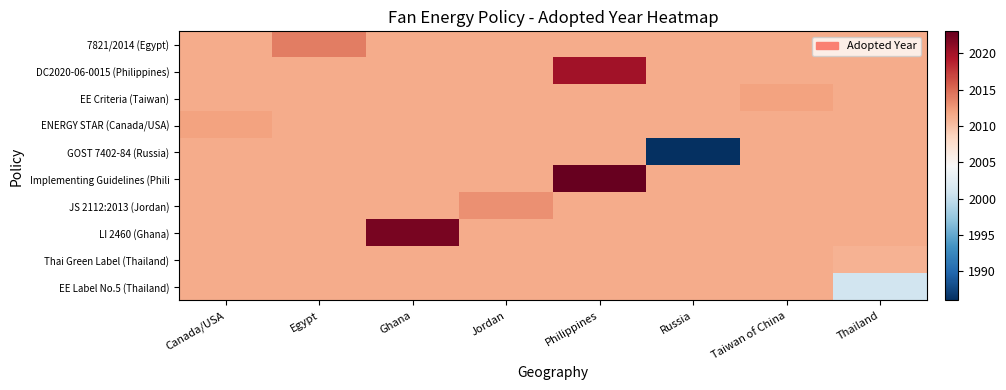

Reading left to right, what are all the values shown in this chart?

7821/2014 (Egypt): Canada/USA=2011.4	Egypt=2014.0	Ghana=2011.4	Jordan=2011.4	Philippines=2011.4	Russia=2011.4	Taiwan of China=2011.4	Thailand=2011.4
DC2020-06-0015 (Philippines): Canada/USA=2011.4	Egypt=2011.4	Ghana=2011.4	Jordan=2011.4	Philippines=2020.0	Russia=2011.4	Taiwan of China=2011.4	Thailand=2011.4
EE Criteria (Taiwan): Canada/USA=2011.4	Egypt=2011.4	Ghana=2011.4	Jordan=2011.4	Philippines=2011.4	Russia=2011.4	Taiwan of China=2012.0	Thailand=2011.4
ENERGY STAR (Canada/USA): Canada/USA=2012.0	Egypt=2011.4	Ghana=2011.4	Jordan=2011.4	Philippines=2011.4	Russia=2011.4	Taiwan of China=2011.4	Thailand=2011.4
GOST 7402-84 (Russia): Canada/USA=2011.4	Egypt=2011.4	Ghana=2011.4	Jordan=2011.4	Philippines=2011.4	Russia=1986.0	Taiwan of China=2011.4	Thailand=2011.4
Implementing Guidelines (Phili: Canada/USA=2011.4	Egypt=2011.4	Ghana=2011.4	Jordan=2011.4	Philippines=2023.0	Russia=2011.4	Taiwan of China=2011.4	Thailand=2011.4
JS 2112:2013 (Jordan): Canada/USA=2011.4	Egypt=2011.4	Ghana=2011.4	Jordan=2013.0	Philippines=2011.4	Russia=2011.4	Taiwan of China=2011.4	Thailand=2011.4
LI 2460 (Ghana): Canada/USA=2011.4	Egypt=2011.4	Ghana=2022.0	Jordan=2011.4	Philippines=2011.4	Russia=2011.4	Taiwan of China=2011.4	Thailand=2011.4
Thai Green Label (Thailand): Canada/USA=2011.4	Egypt=2011.4	Ghana=2011.4	Jordan=2011.4	Philippines=2011.4	Russia=2011.4	Taiwan of China=2011.4	Thailand=2011.0
EE Label No.5 (Thailand): Canada/USA=2011.4	Egypt=2011.4	Ghana=2011.4	Jordan=2011.4	Philippines=2011.4	Russia=2011.4	Taiwan of China=2011.4	Thailand=2001.0